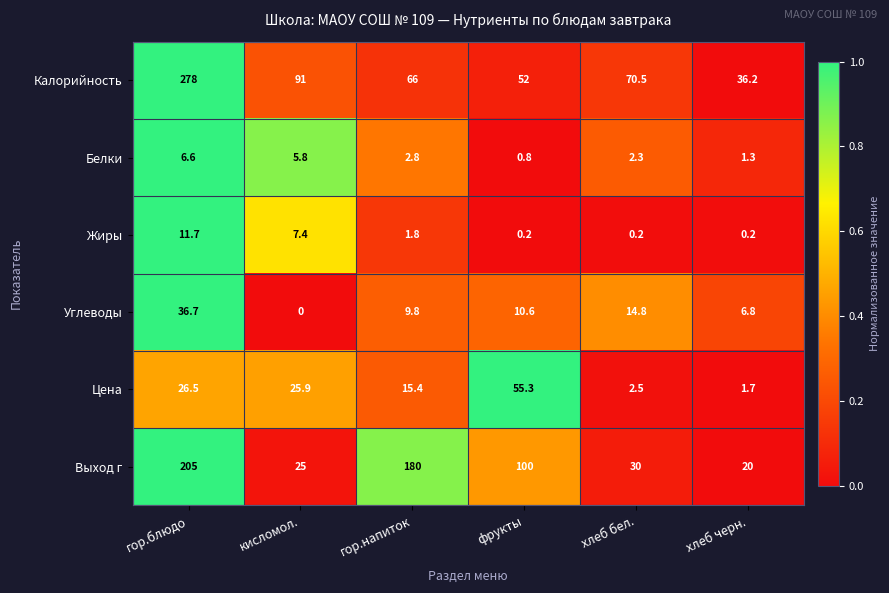

What is the average value of the Белки series?

3.3